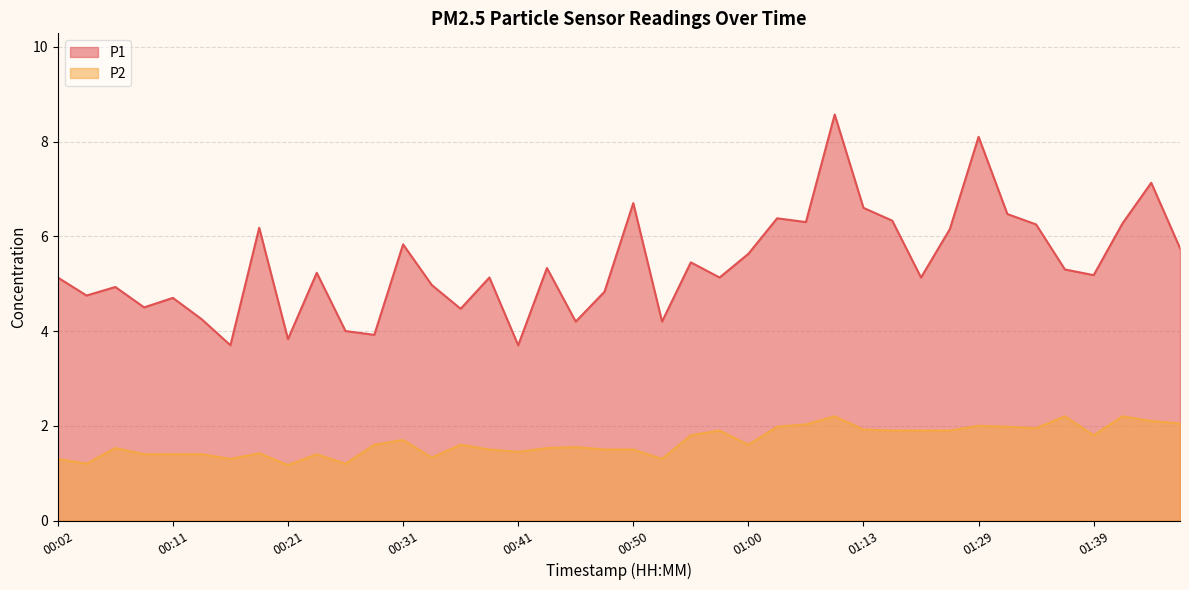

Reading right to left, transcribe all the data shown in this chart.

P1: 5.8	7.1	6.3	5.2	5.3	6.2	6.5	8.1	6.2	5.1	6.3	6.6	8.6	6.3	6.4	5.6	5.1	5.5	4.2	6.7	4.8	4.2	5.3	3.7	5.1	4.5	5.0	5.8	3.9	4.0	5.2	3.8	6.2	3.7	4.2	4.7	4.5	4.9	4.8	5.1
P2: 2.0	2.1	2.2	1.8	2.2	1.9	2.0	2.0	1.9	1.9	1.9	1.9	2.2	2.0	2.0	1.6	1.9	1.8	1.3	1.5	1.5	1.6	1.5	1.4	1.5	1.6	1.3	1.7	1.6	1.2	1.4	1.2	1.4	1.3	1.4	1.4	1.4	1.5	1.2	1.3